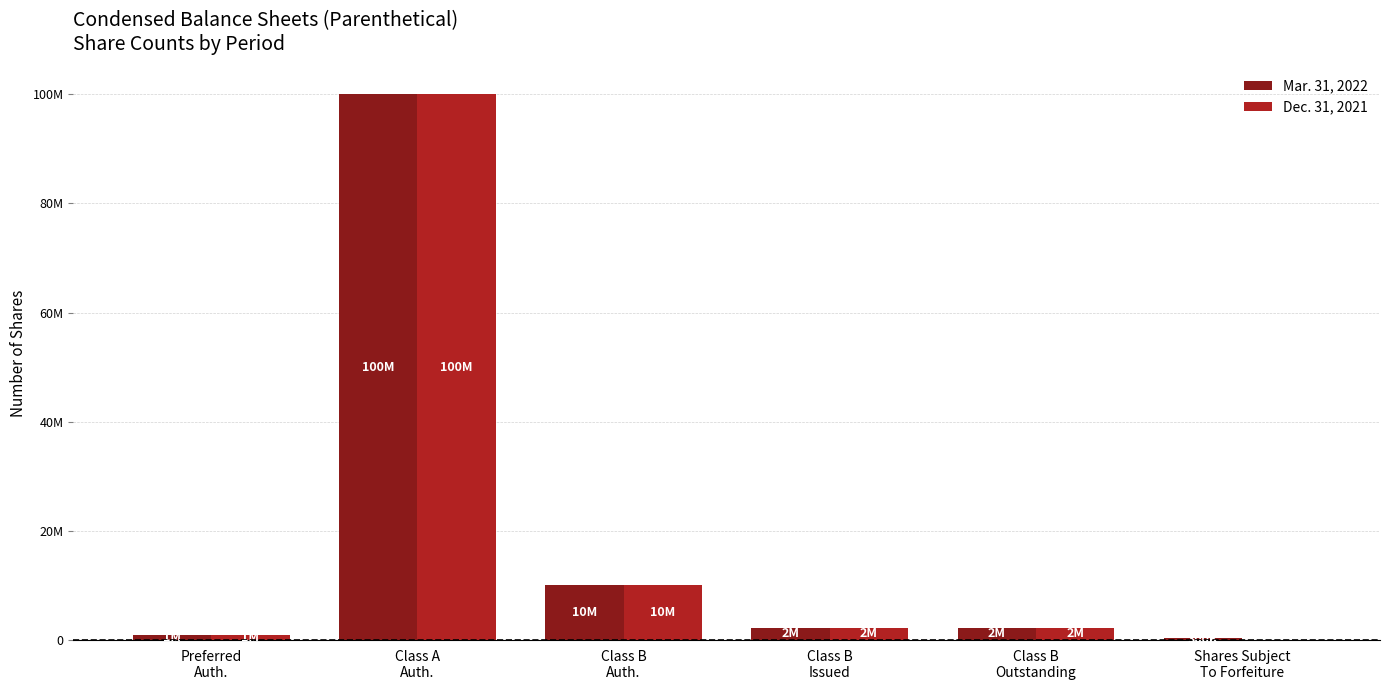

The value of Dec. 31, 2021 at Class B
Issued is 3524585. True or false?

False